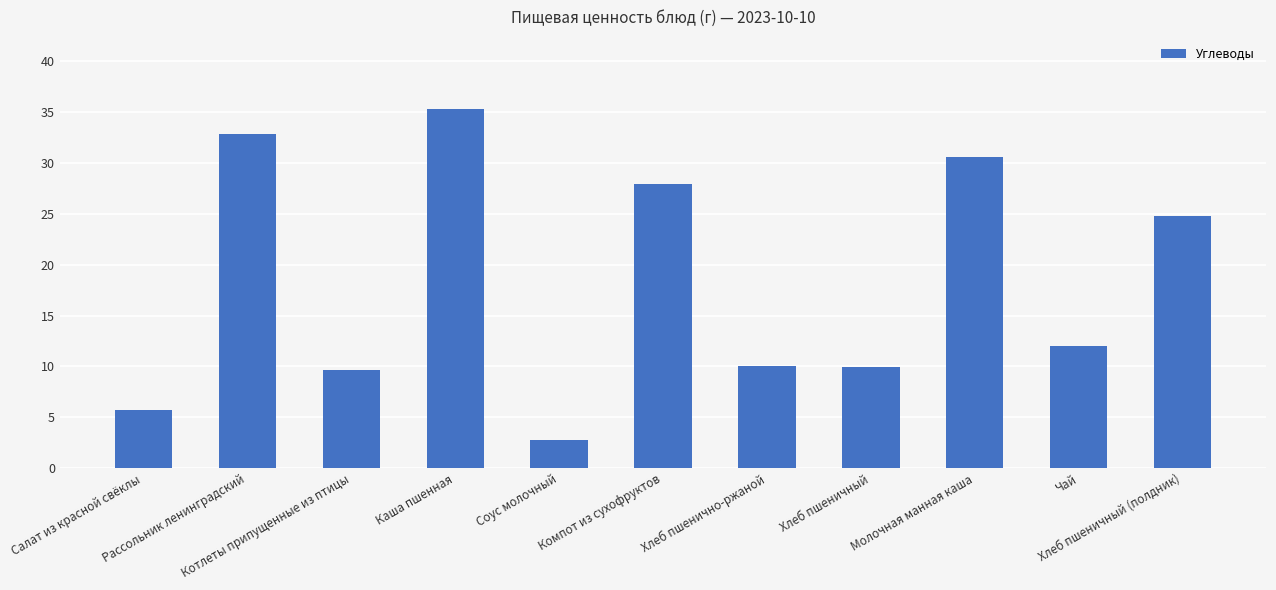

Where does the data first go above 12?

Рассольник ленинградский